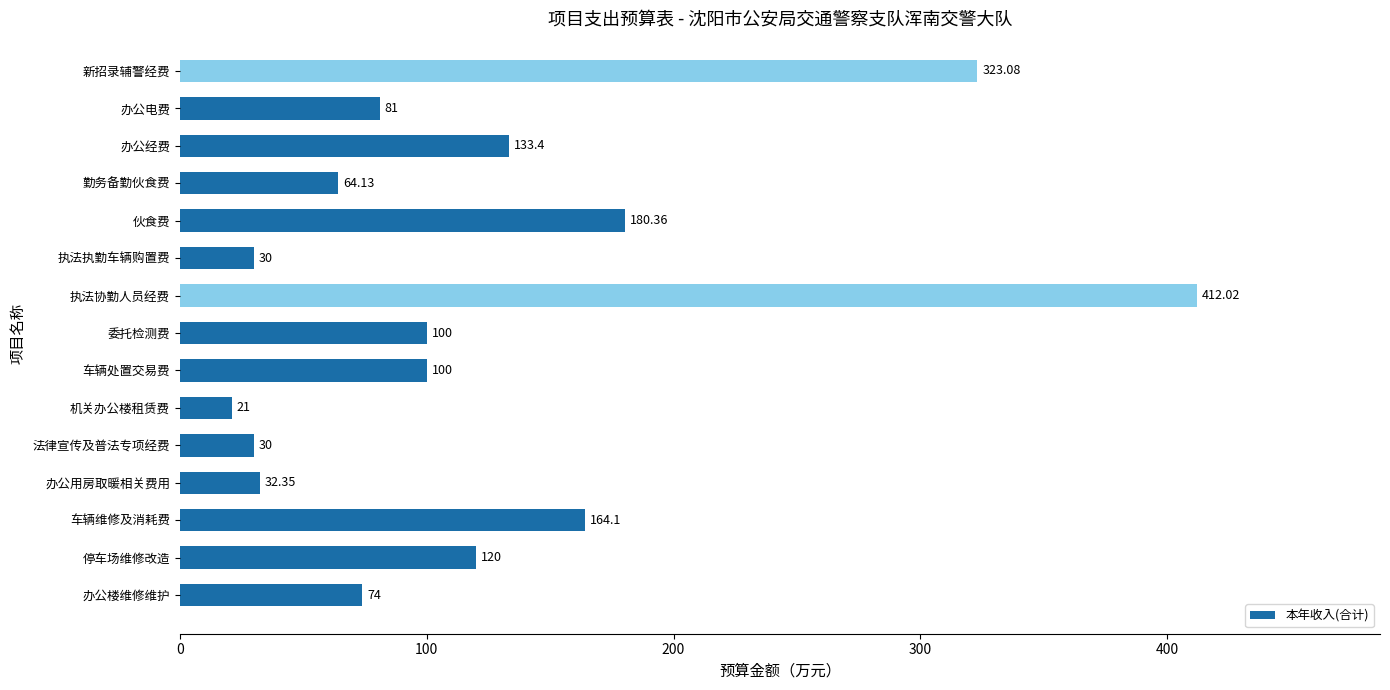

How many categories are shown in the chart?

15